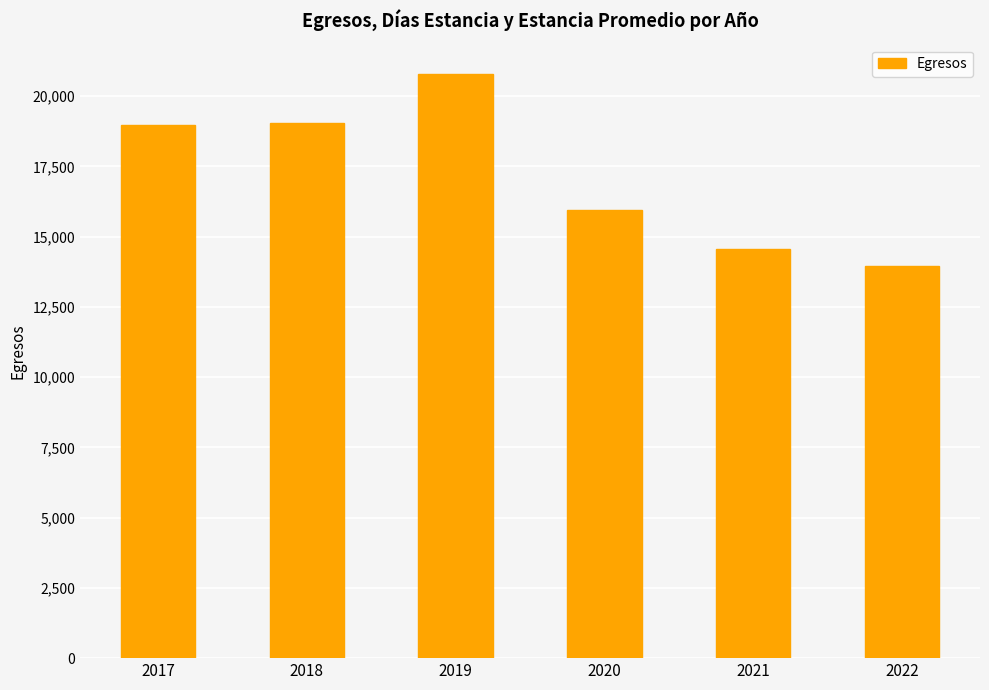

What value does the data have at 2019, to the nearest 100?

20800